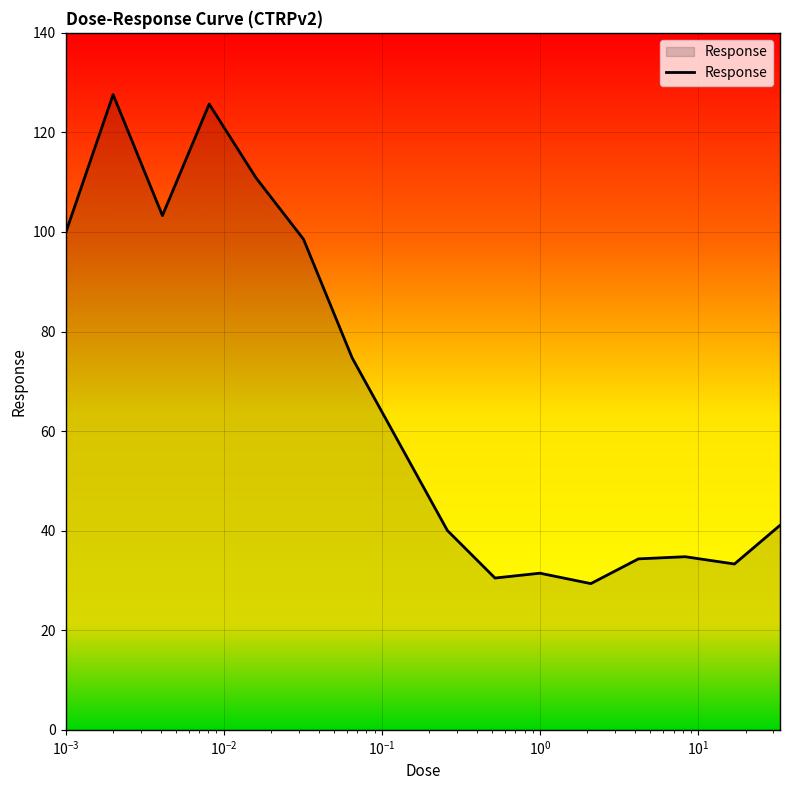

What is the smallest value displayed?

29.4